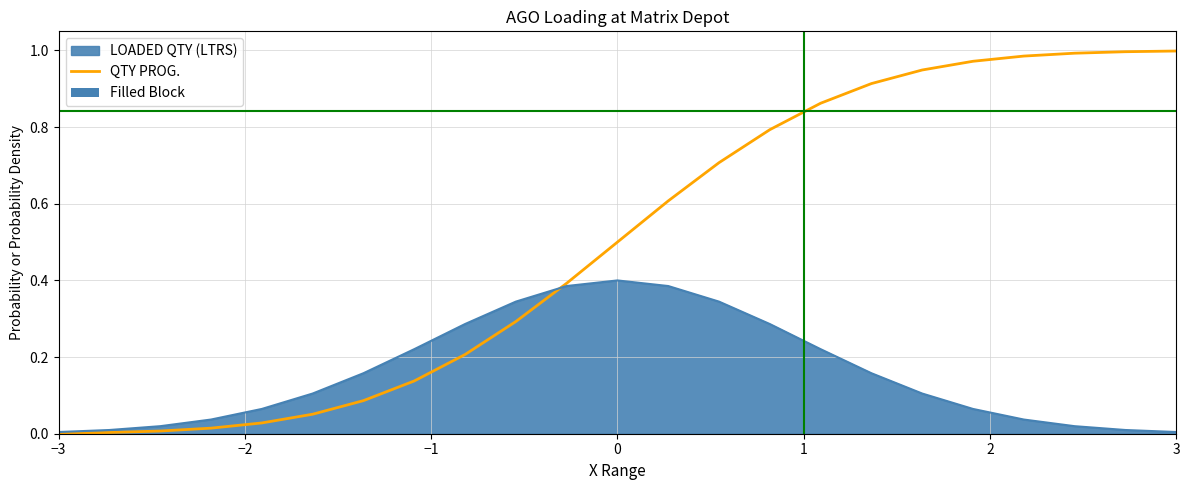

Which series has the widest spread of values?

QTY PROG.